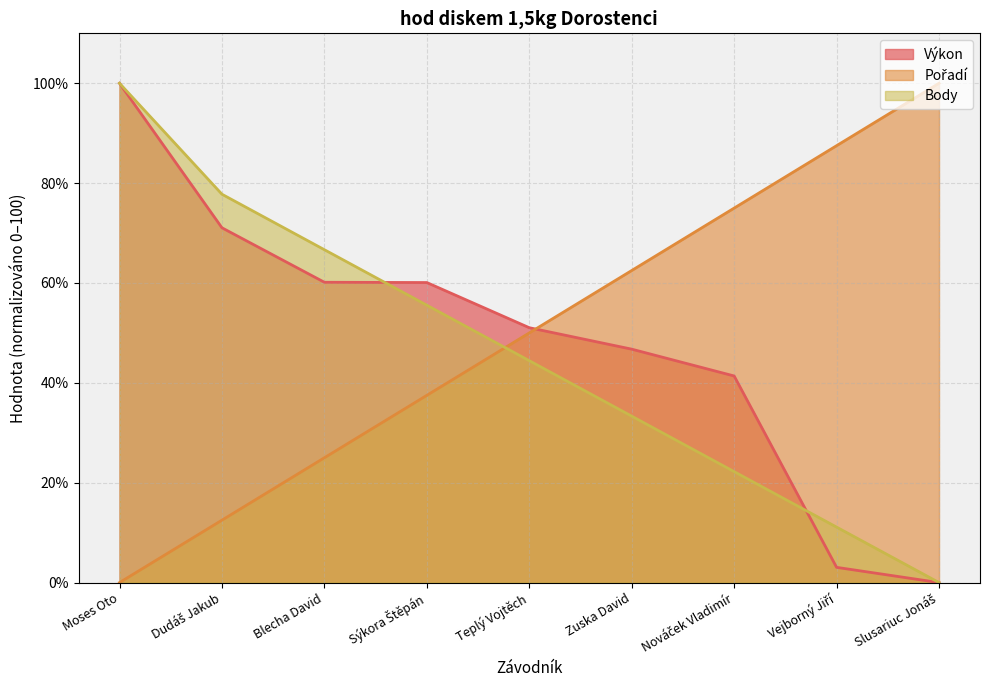

Does the chart have visible grid lines?

Yes